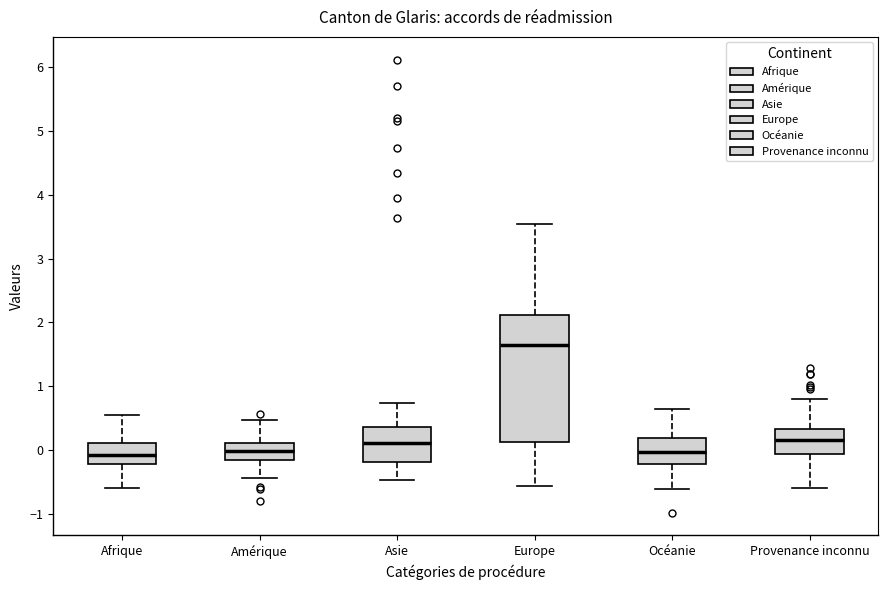

Which box is the tallest, from its lower edge to its upper edge?

Europe